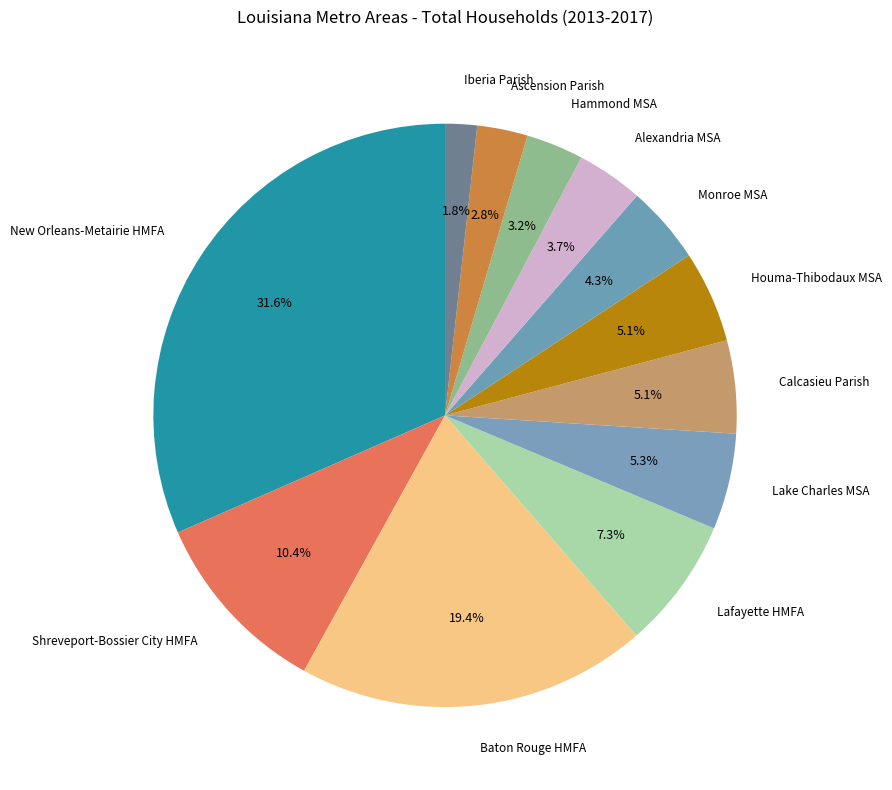

Which category has the biggest portion of the pie?

New Orleans-Metairie HMFA